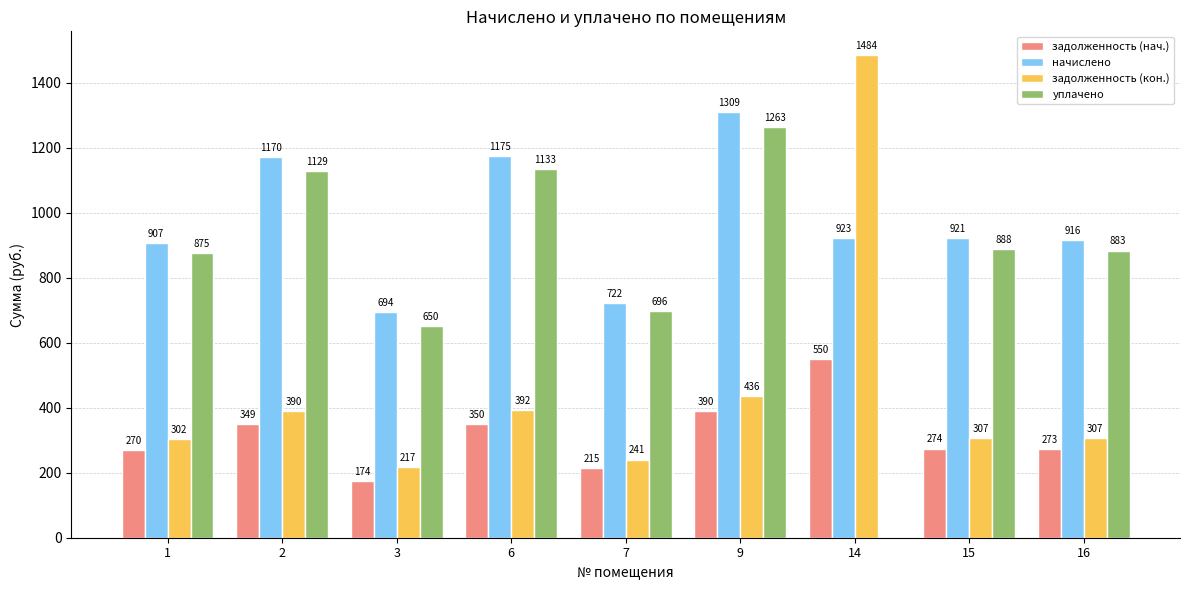

Count the number of data series in this chart.

4